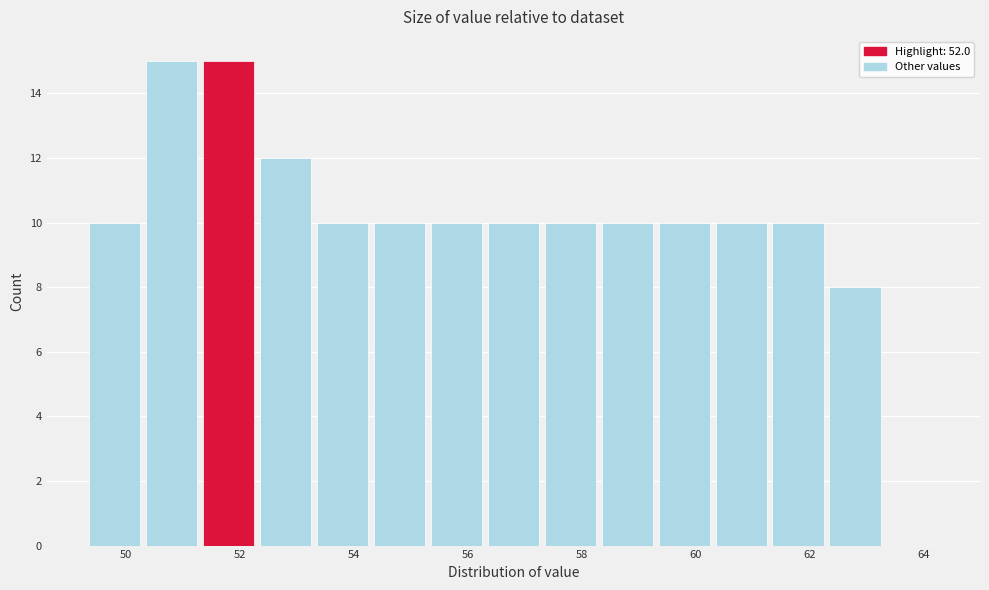

What is the height of the bar covering 51.3 to 52.3 on the x-axis? Neither the bar edges nor the heights are printed on the chart, so give them approximately, as read against the axes.

15